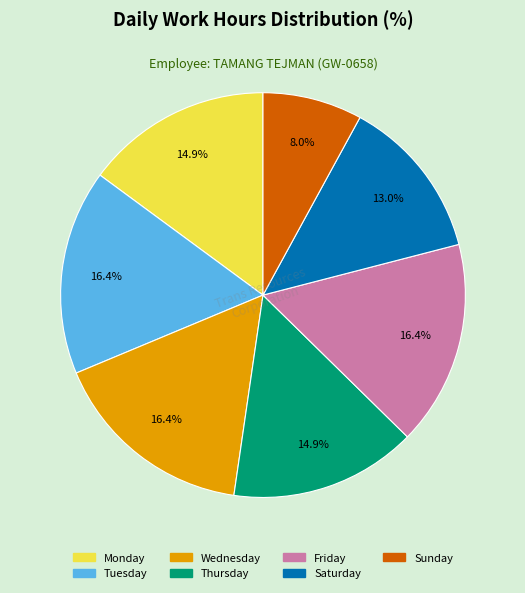

Is there any slice that represents more than half of the pie?

No